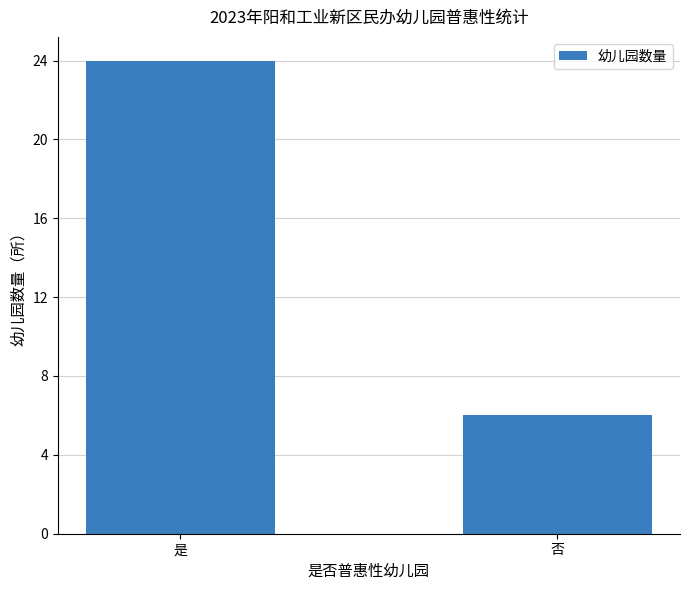

List the labels in order of value, largest first.

是, 否